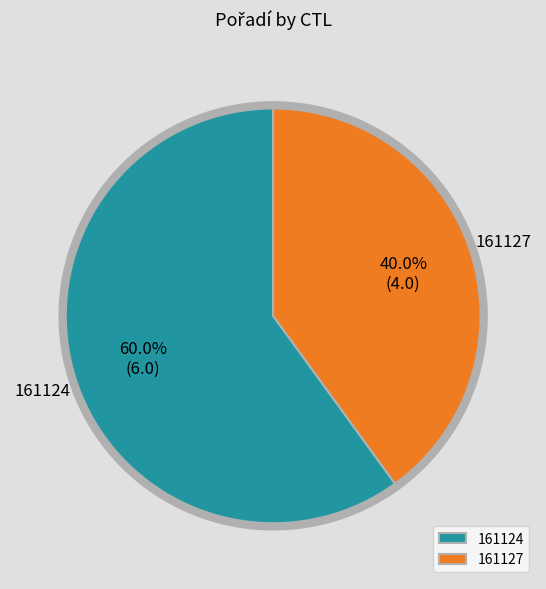

To the nearest percent, what is the difference between the largest and smallest slice percentages?

20%